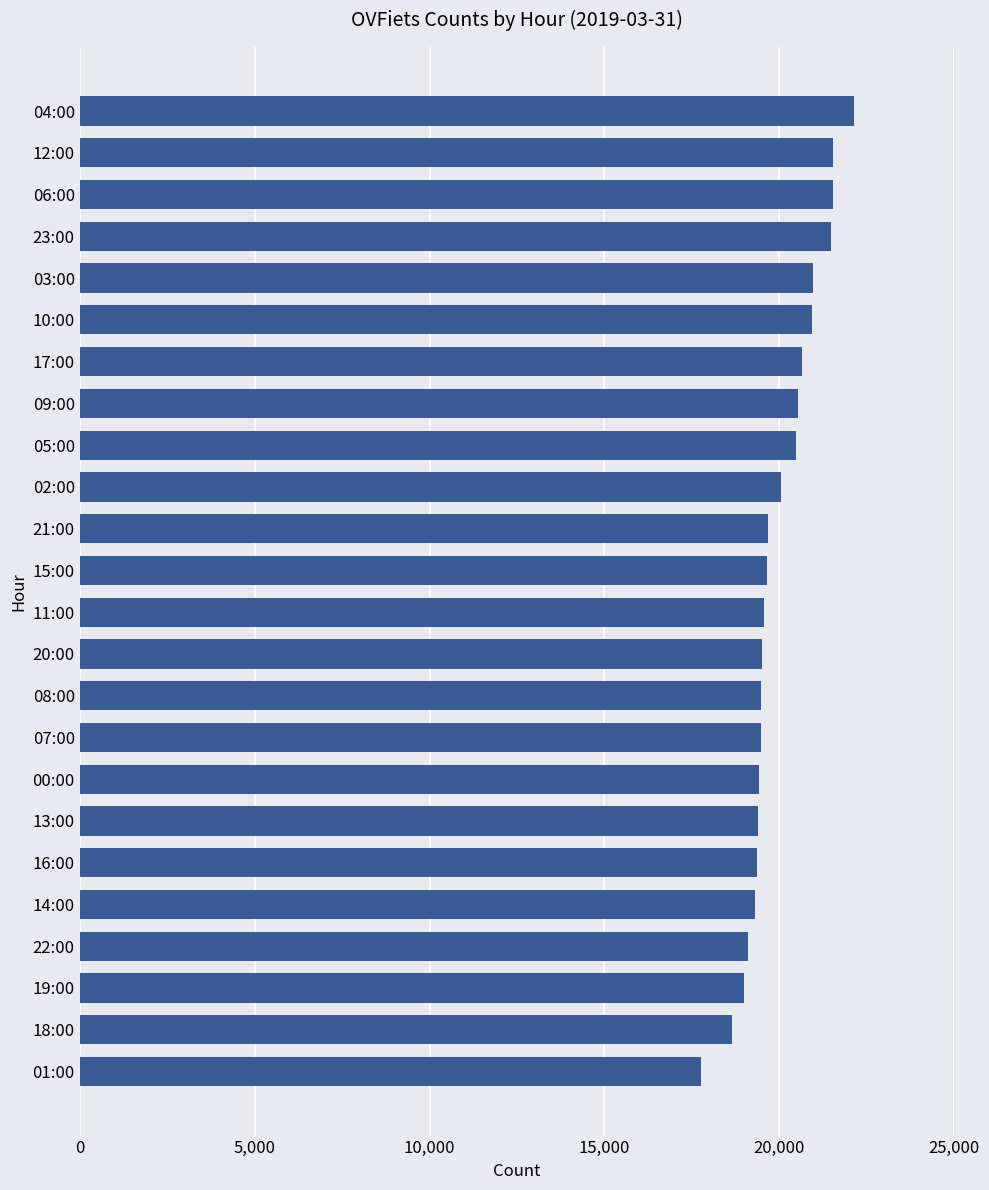

Does the chart contain stacked bars?

No